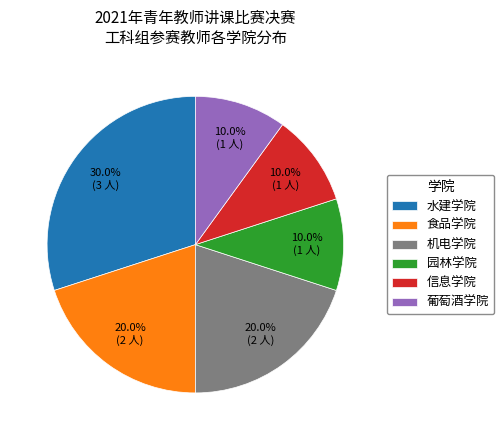

Do 机电学院 and 信息学院 together represent more than half of the pie?

No